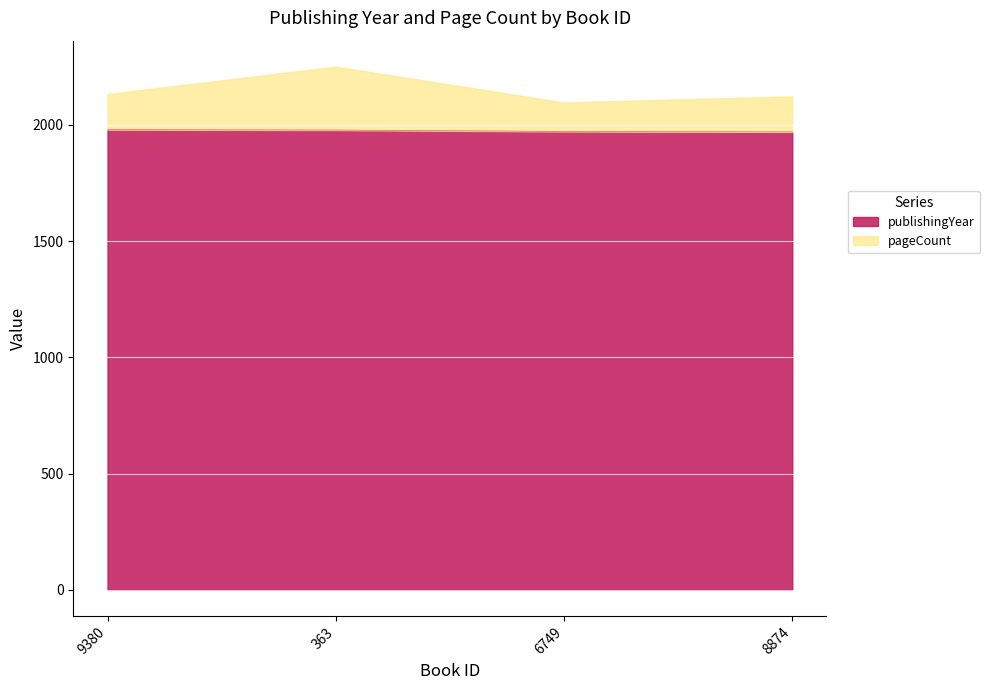

Which series changed the most between 363 and 6749?

pageCount